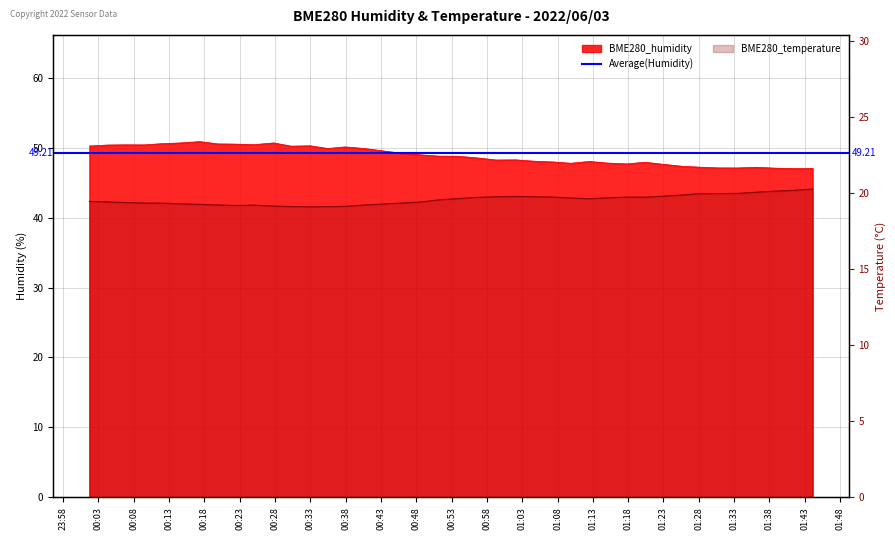

What is the sum of all BME280_temperature values?

782.3